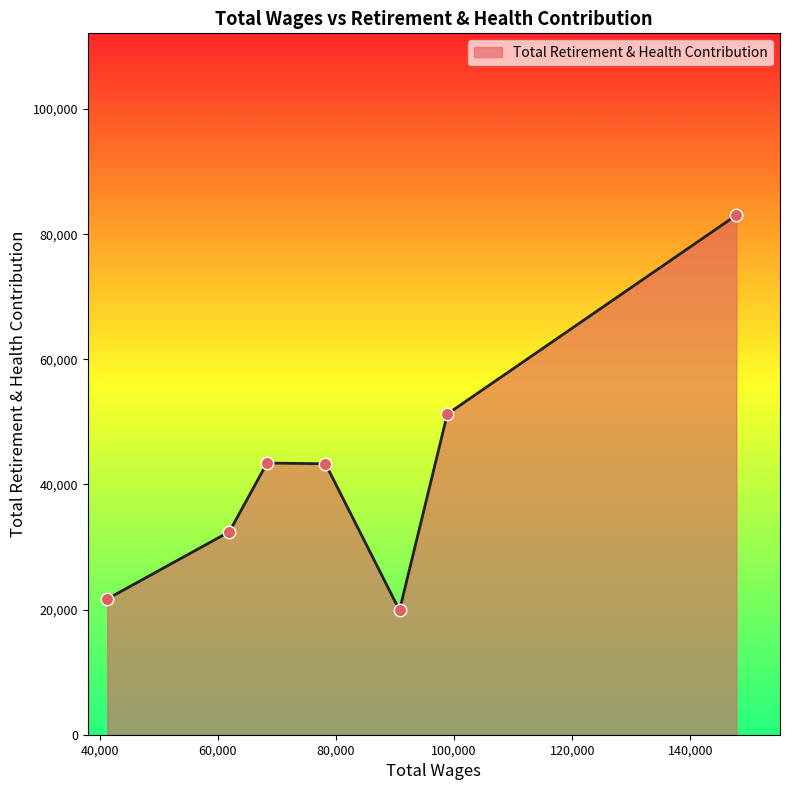

What is the maximum value shown in the chart?

83036